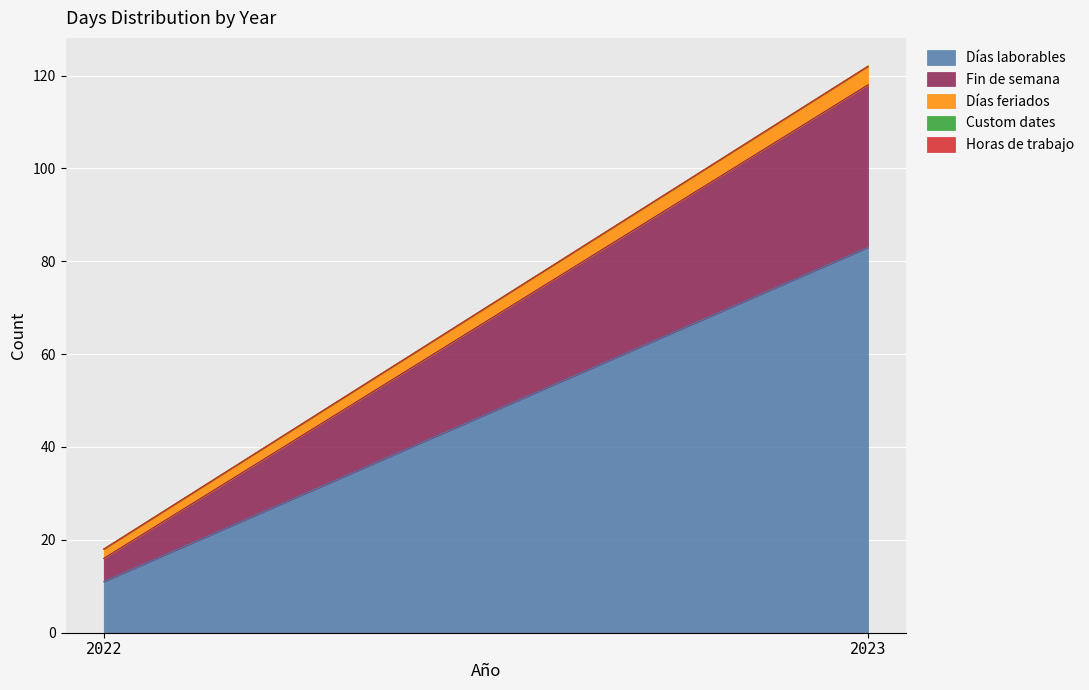

At which category is the sum across all series the highest?

2023